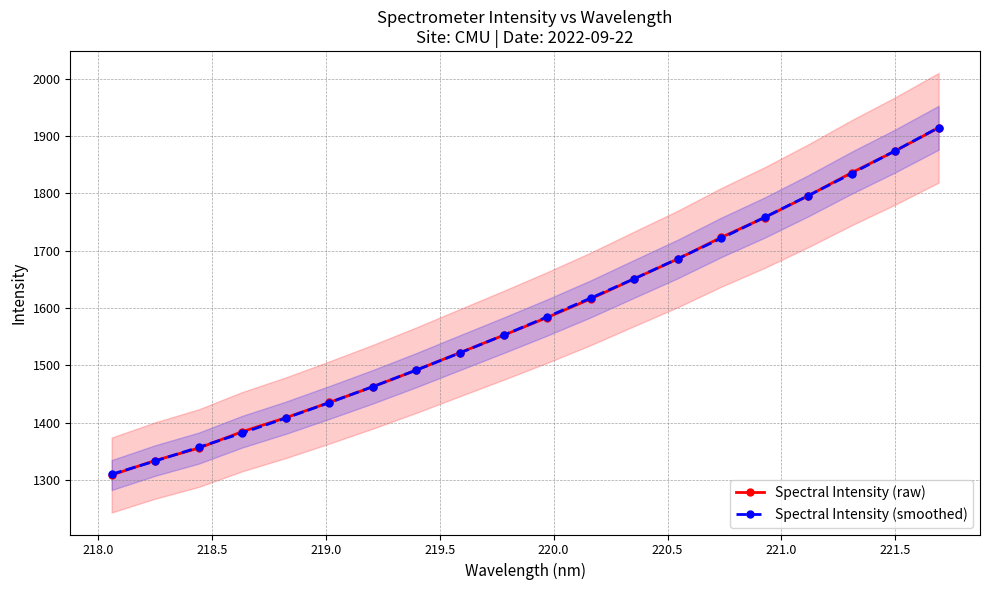

How many lines are shown in the chart?

2